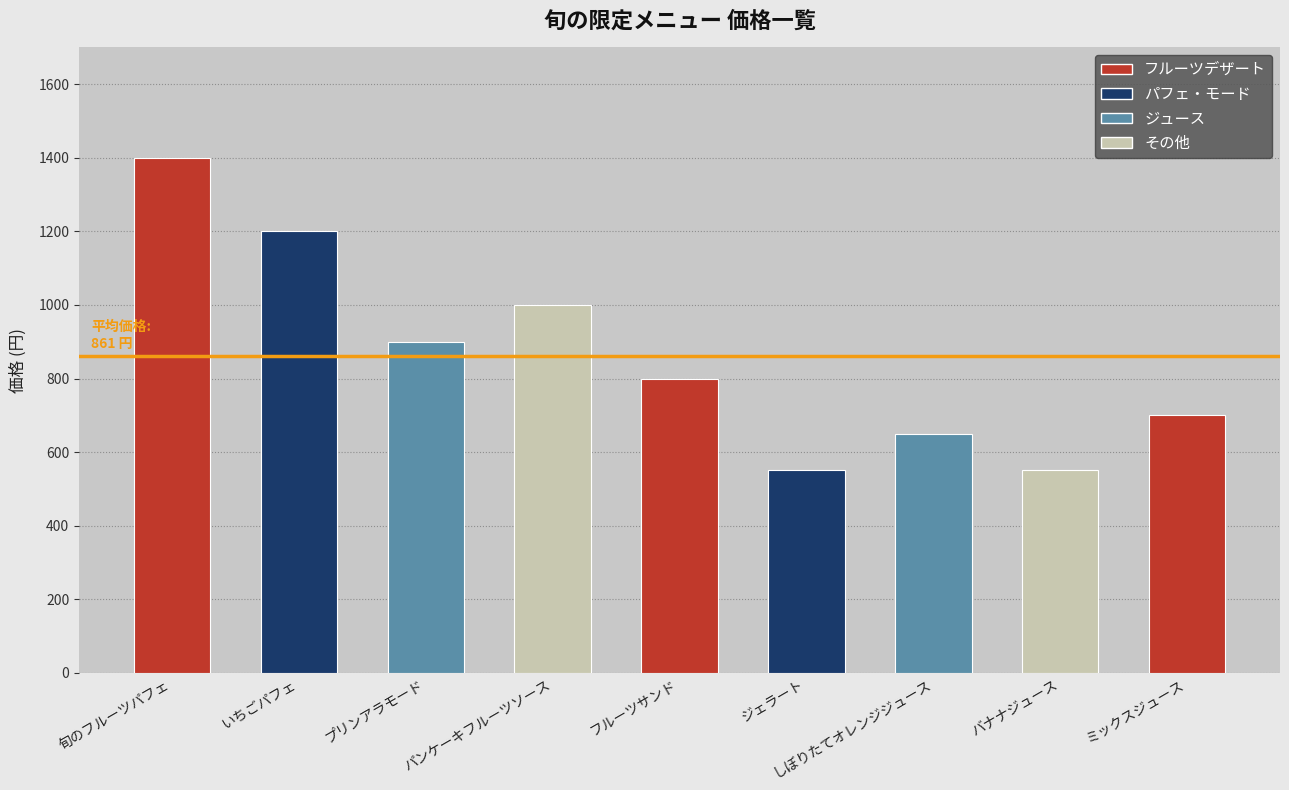

What is the smallest value displayed?

550